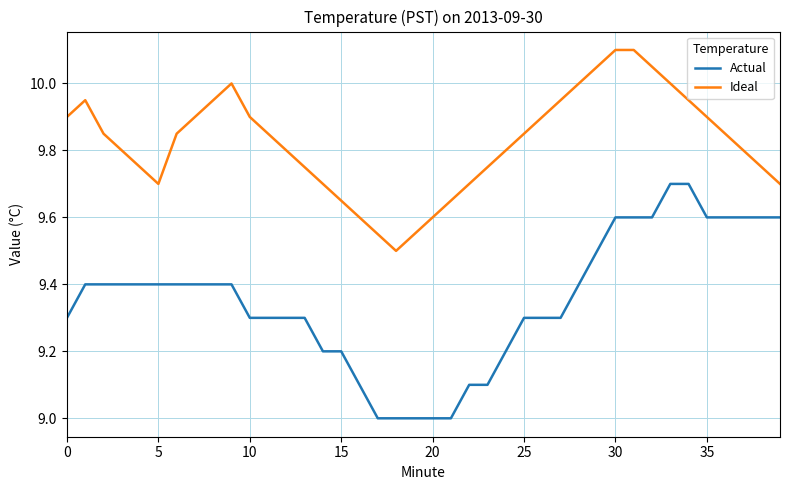

True or false: Ideal and Actual intersect in this chart.

False